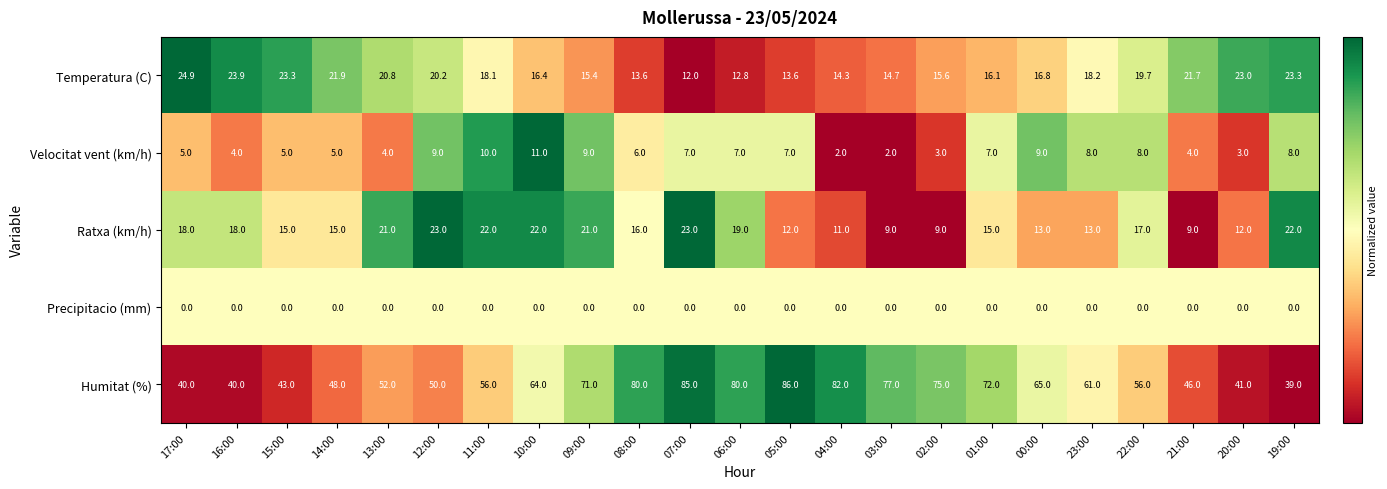

At which label is Temperatura (C) closest to 18?

11:00